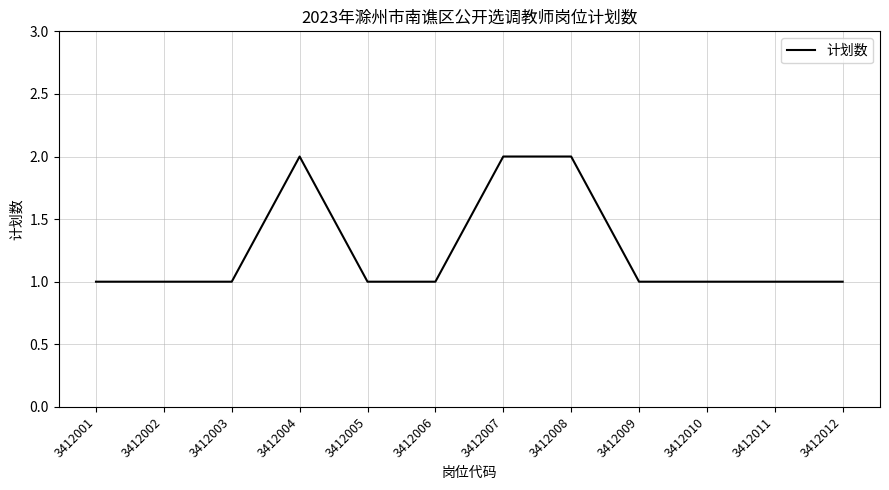

Reading left to right, list all the values displayed in this chart.

3412001=1	3412002=1	3412003=1	3412004=2	3412005=1	3412006=1	3412007=2	3412008=2	3412009=1	3412010=1	3412011=1	3412012=1